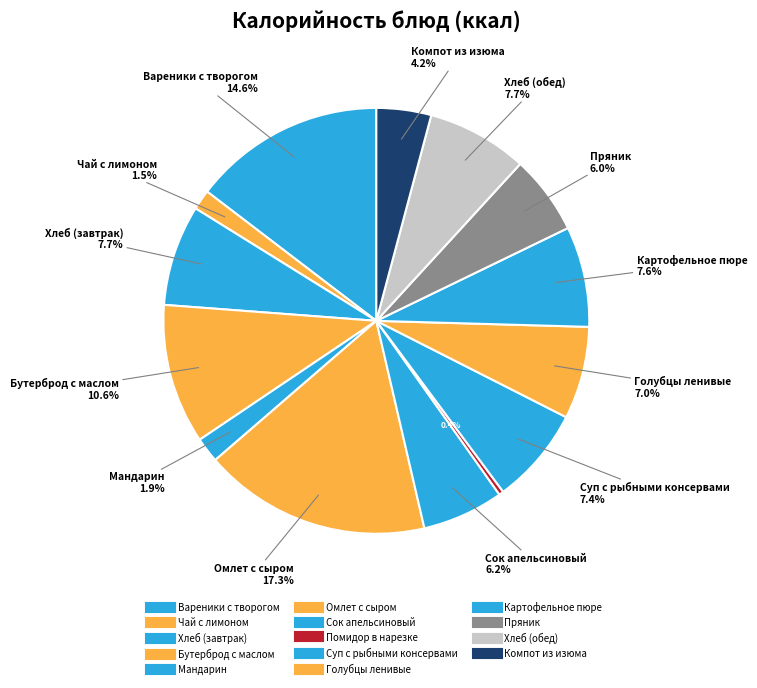

To the nearest percent, what percentage of the pie is Картофельное пюре?

8%